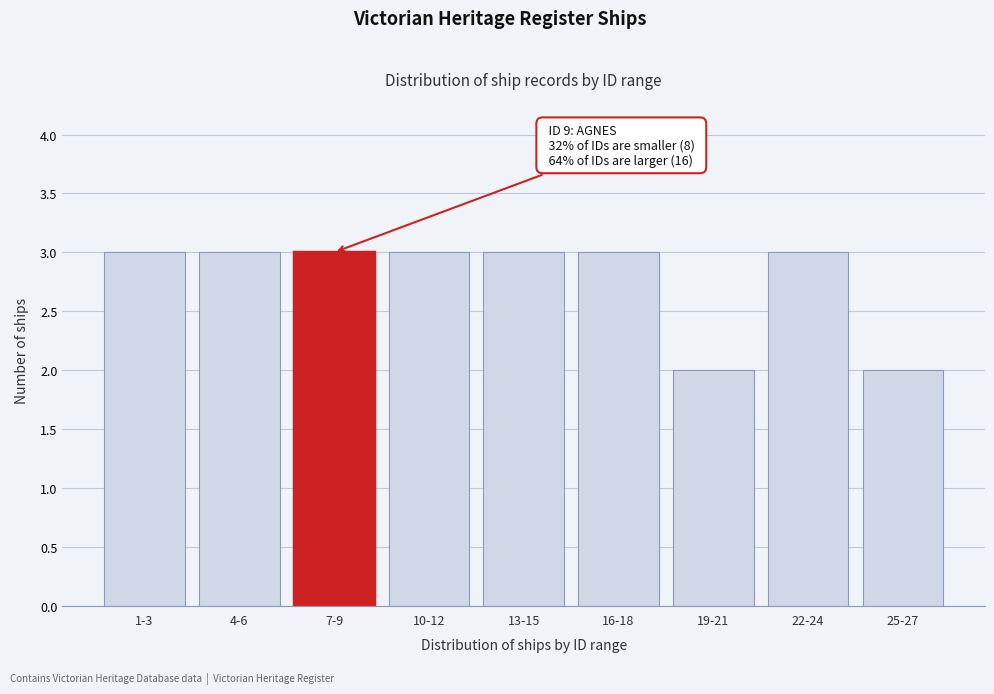

Reading left to right, what are all the values shown in this chart?

3	3	3	3	3	3	2	3	2